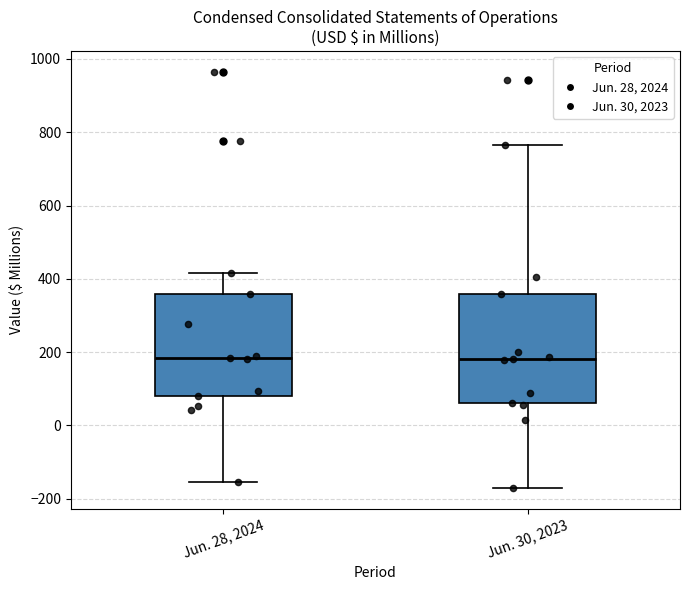

Reading left to right, transcribe this box plot: for each box, give where its median line is, the range the box spans, and where its two whiskers end, as read against the y-axis. The values are not printed on the chart, so give them approximately, as read against the axis.

Jun. 28, 2024: median 180, box 80 to 360, whiskers -160 to 420
Jun. 30, 2023: median 180, box 60 to 360, whiskers -160 to 760